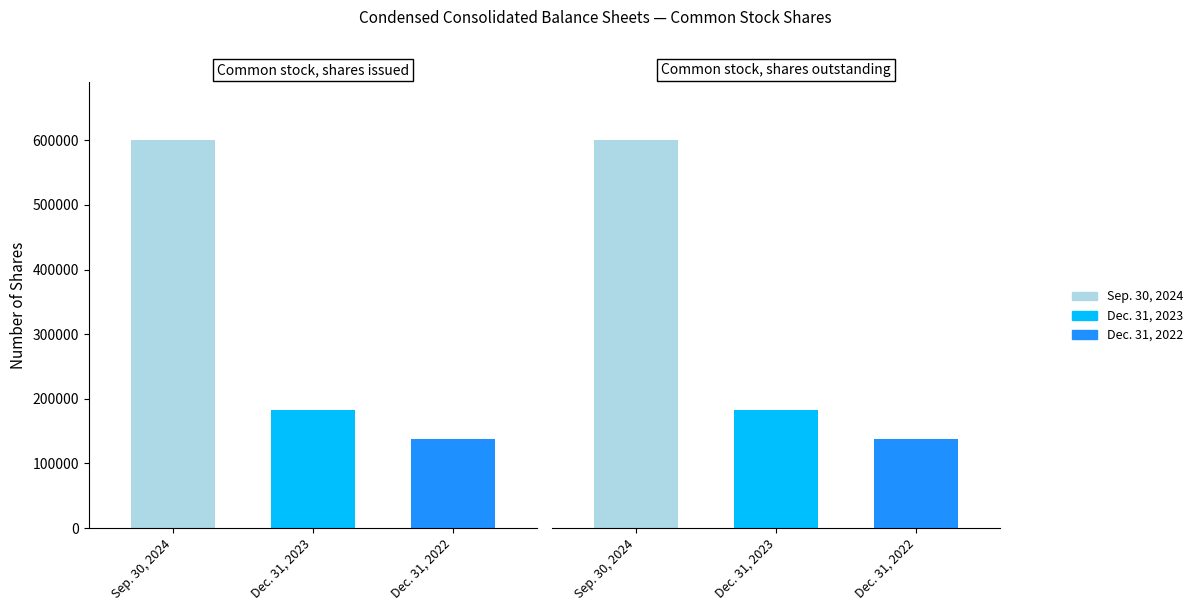

At which label is Sep. 30, 2024 closest to 599669?

Common stock, shares issued